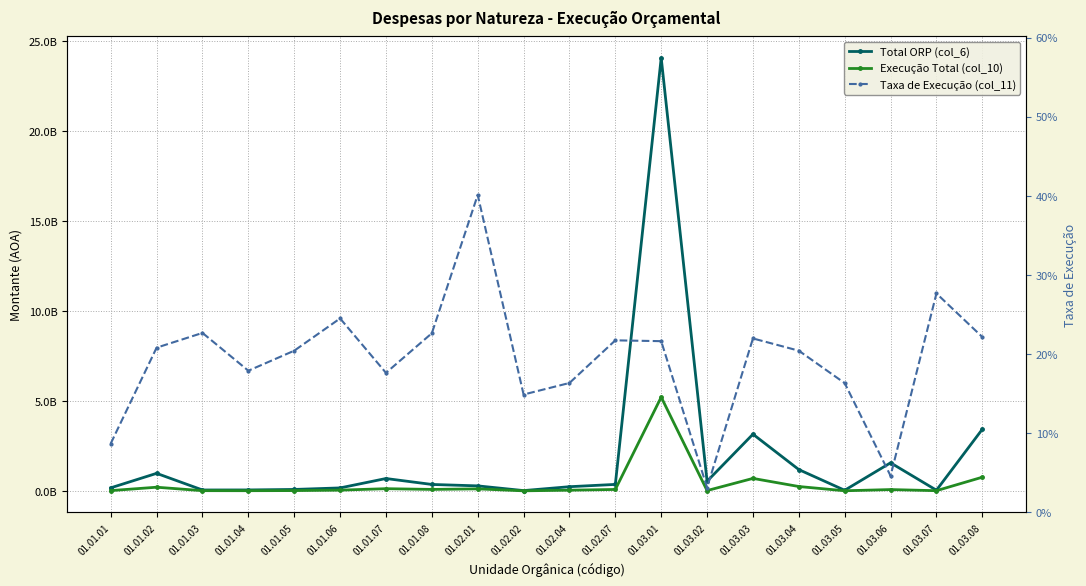

Which series has the largest total across all categories?

Total ORP (col_6)